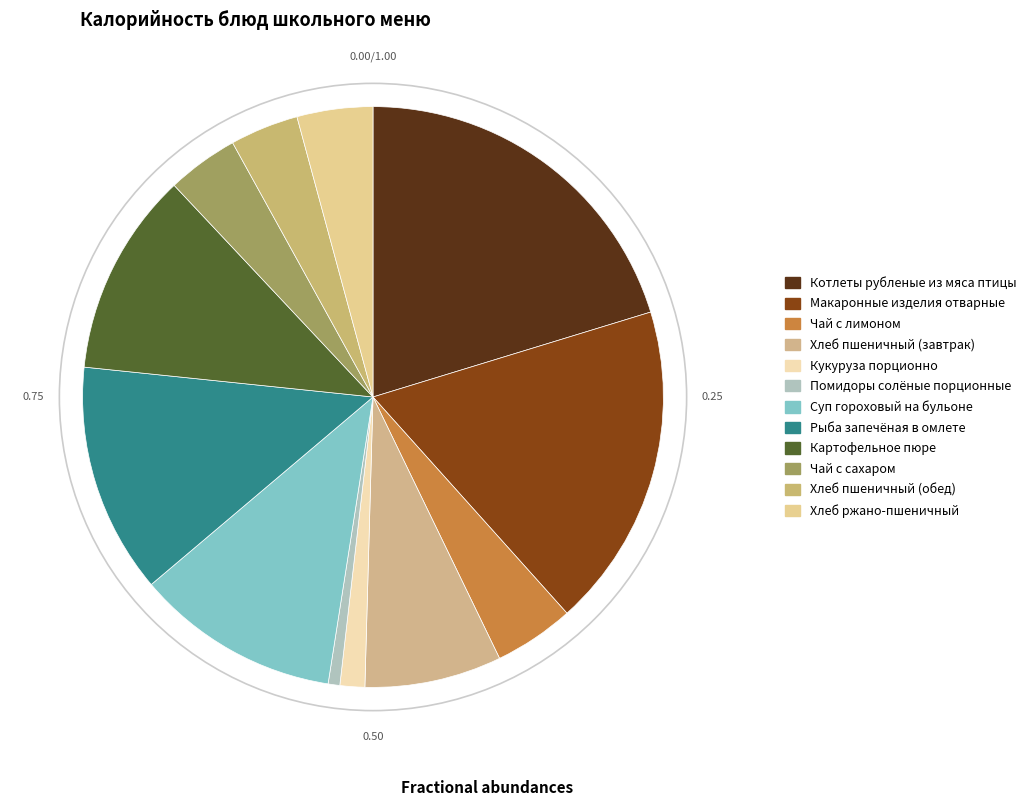

How many segments does this pie chart have?

12